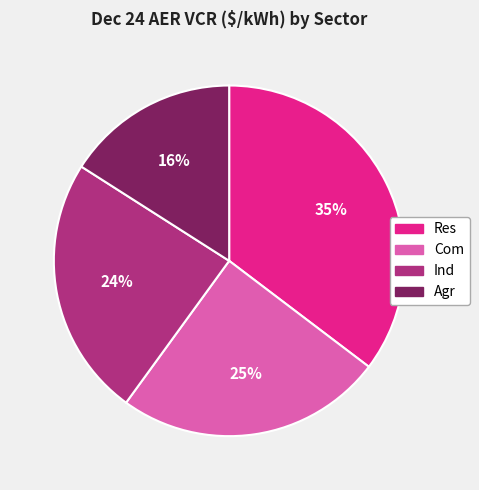

To the nearest percent, what is the difference between the Agr and Res slice percentages?

19%